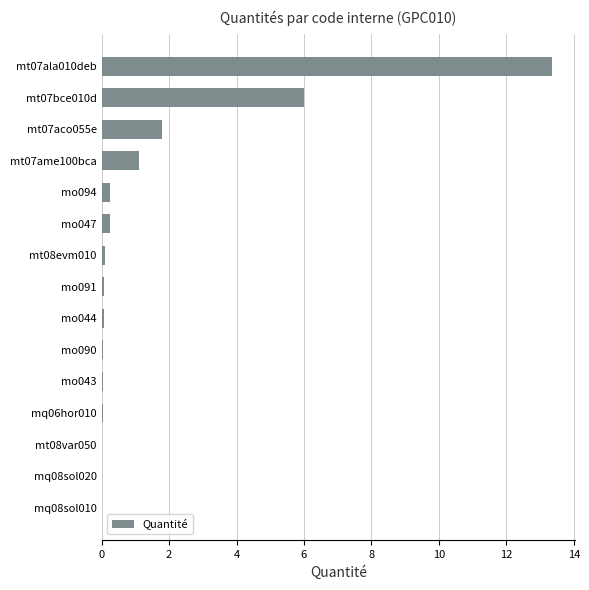

Is it true that the value at mq06hor010 is 0.0?

True